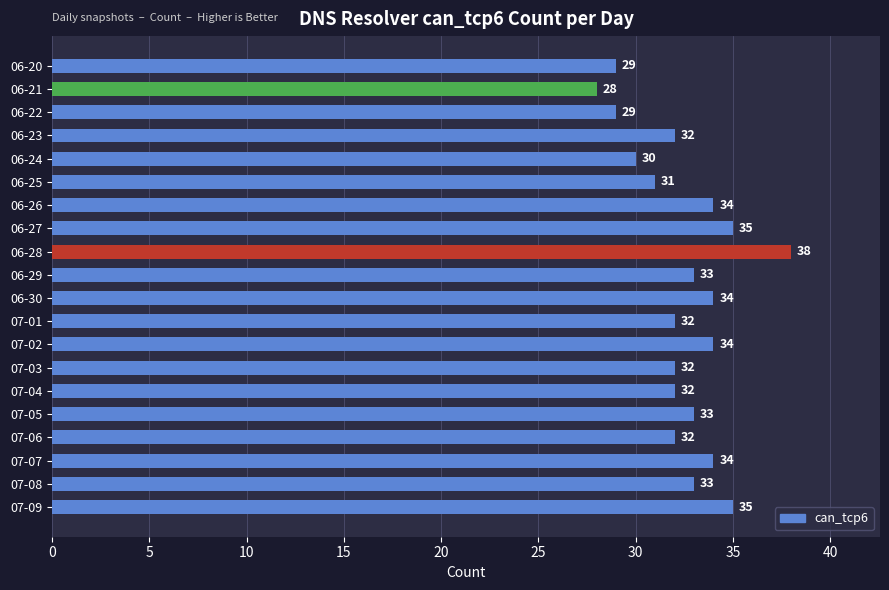

True or false: the data shows 29 at 06-22.

True